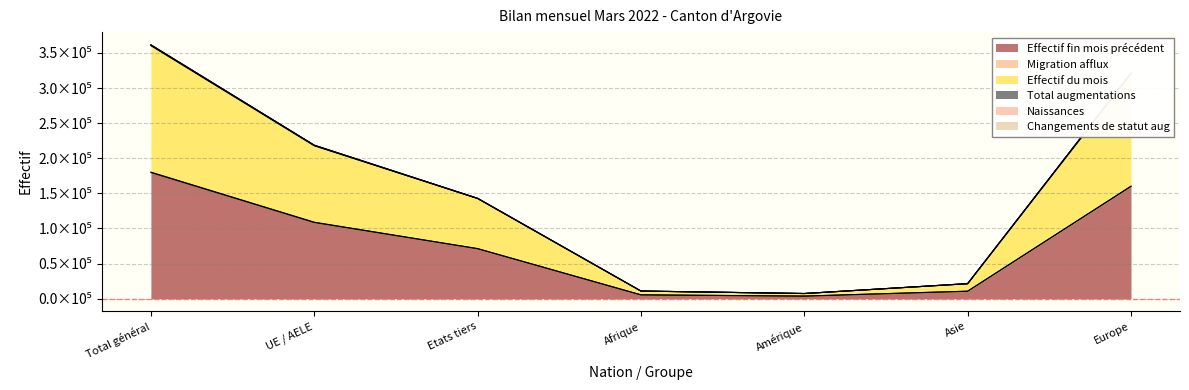

At how many categories does at least one series exceed 296902?

2